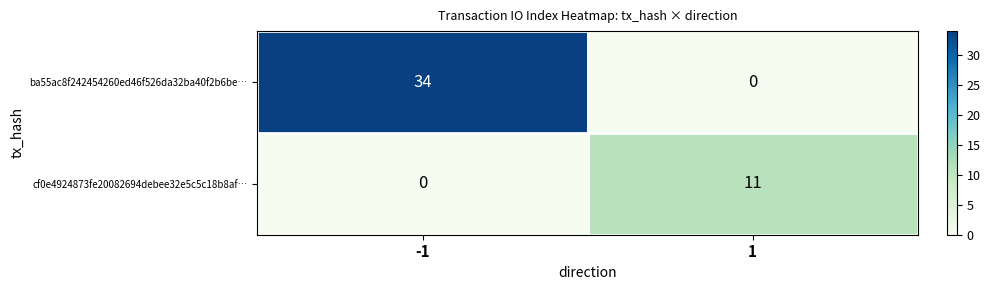

Reading right to left, list all the values displayed in this chart.

ba55ac8f242454260ed46f526da32ba40f2b6be…: 0	34
cf0e4924873fe20082694debee32e5c5c18b8af…: 11	0